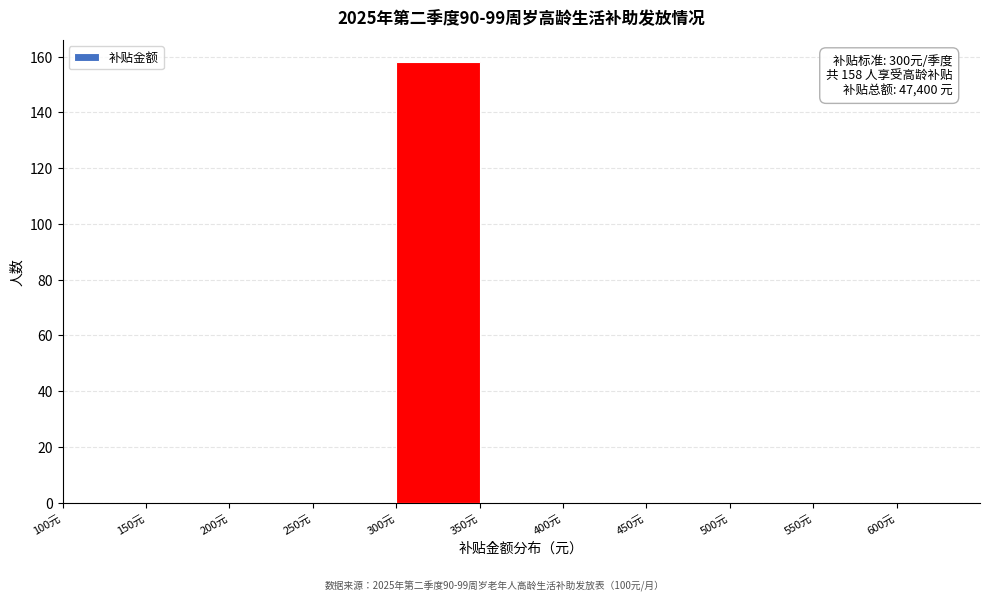

Which range on the x-axis has the tallest bar?

300 to 350